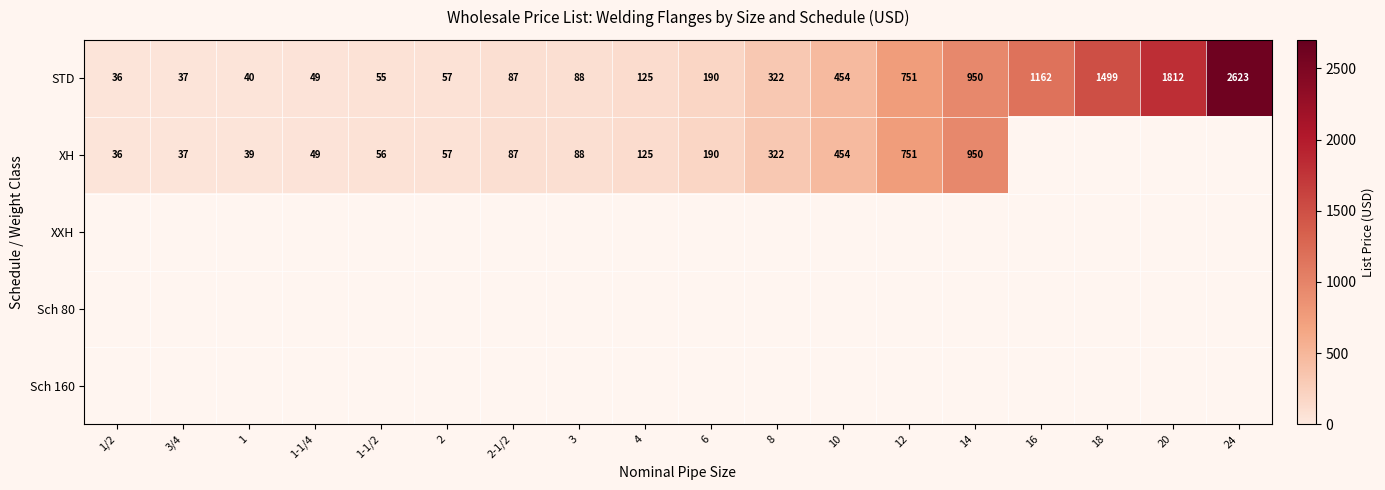

The XH series shows 1566 at 14. True or false?

False